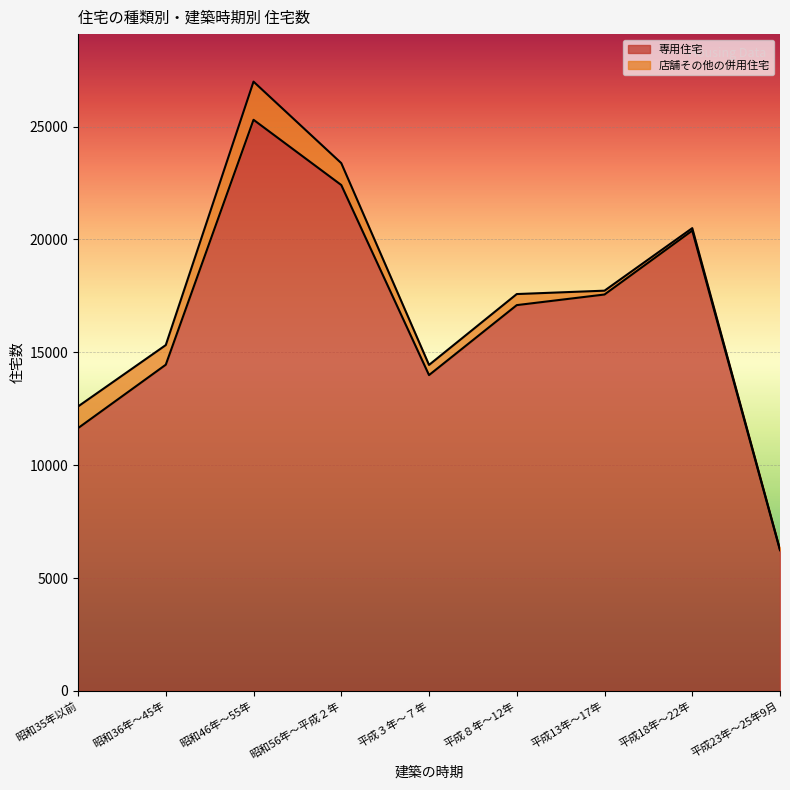

What is the label of the 7th point from the left?

平成13年～17年